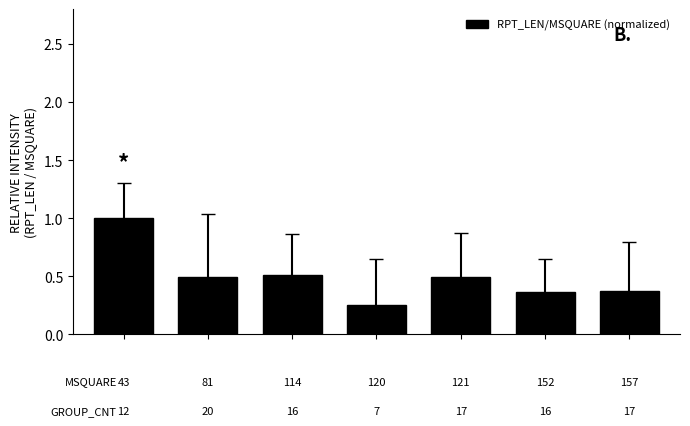

What is the maximum value shown in the chart?

1.0